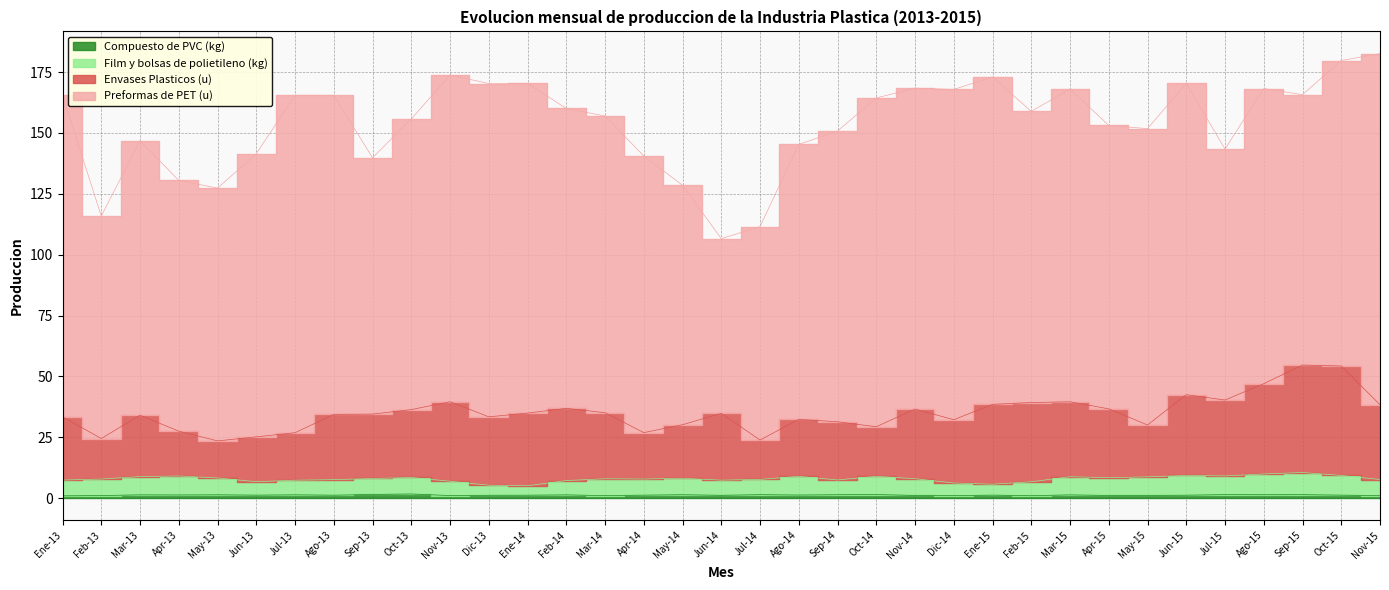

Which series changed the most between Jul-13 and Nov-13?

Envases Plasticos (u)